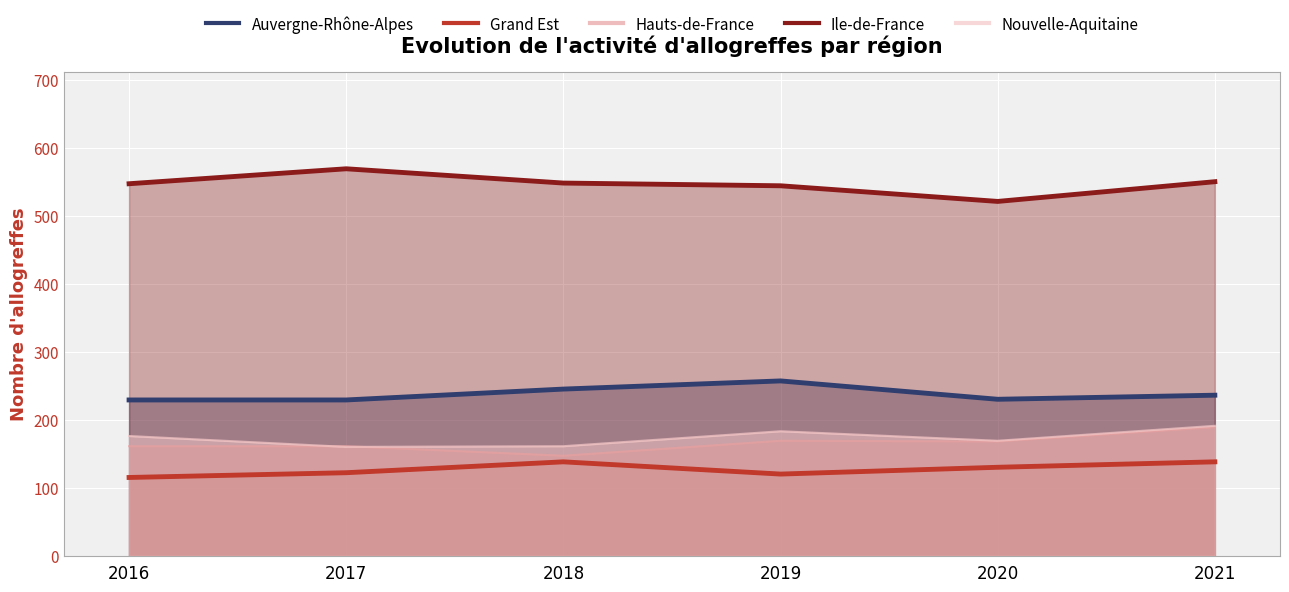

At how many categories does at least one series exceed 528?

5